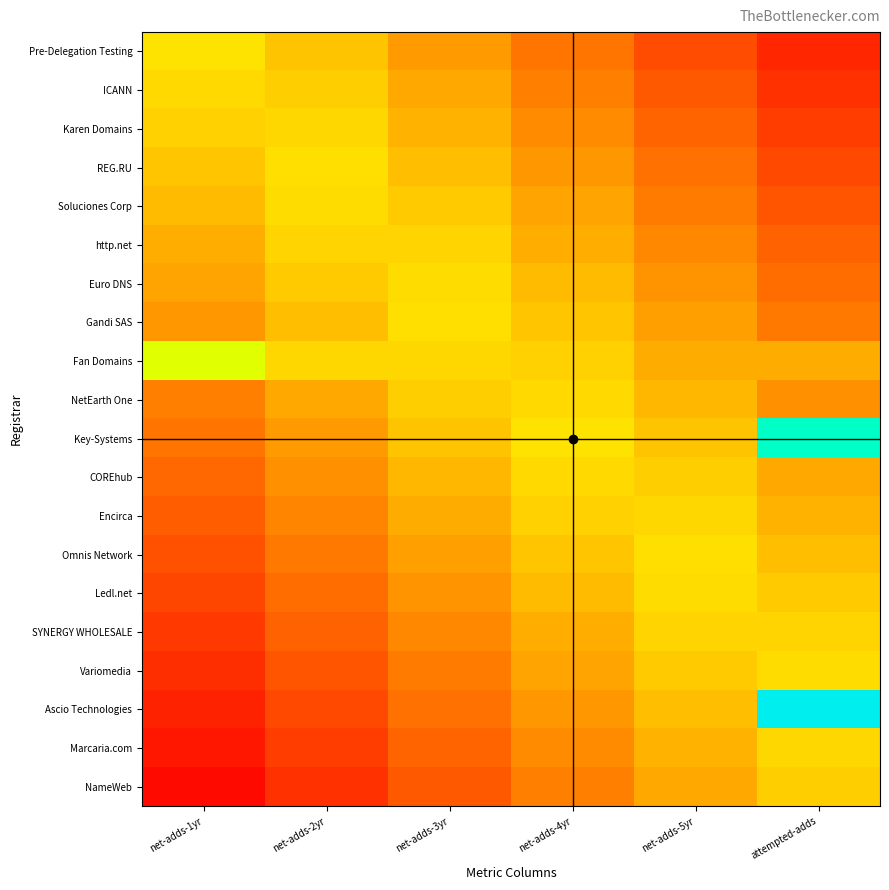

At how many categories does at least one series exceed 7?

2